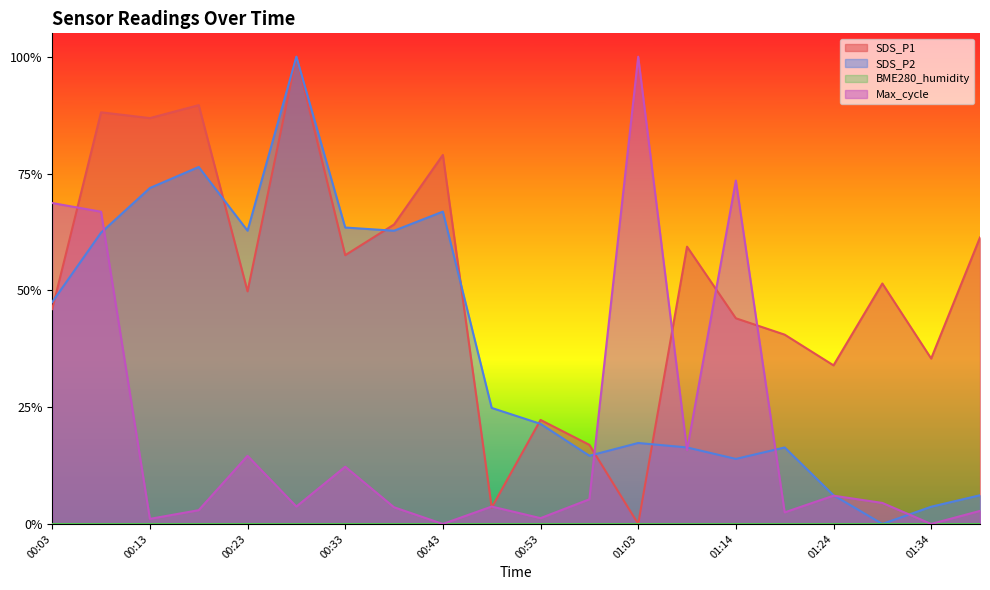

Which series has the largest range (max minus min)?

SDS_P1